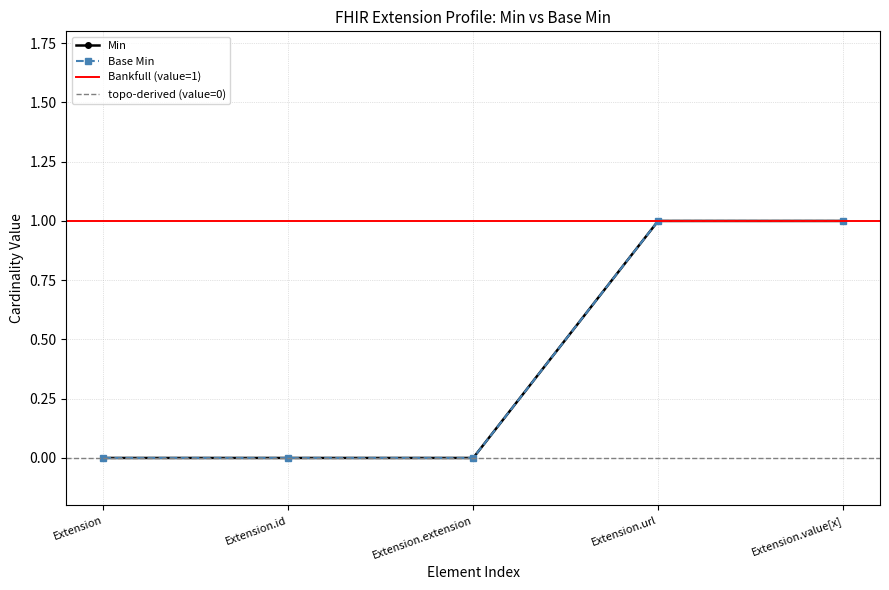

At which category is the sum across all series the highest?

Extension.url